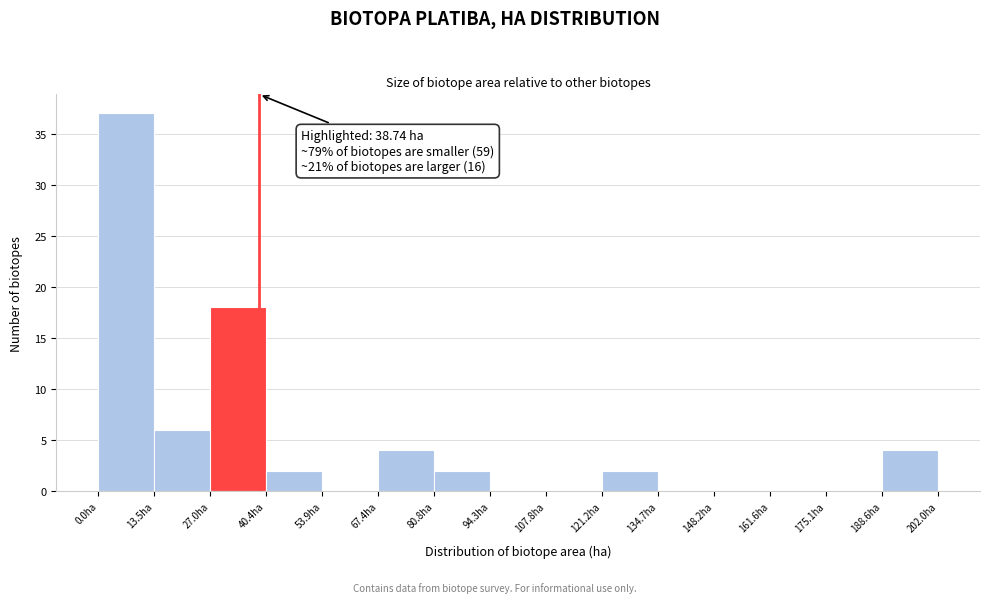

Over which range of the x-axis is the bar tallest?

0 to 14